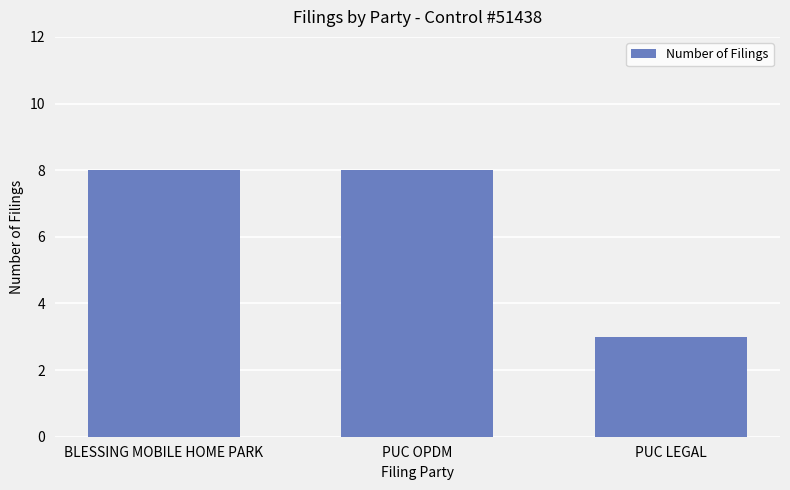

What is the value of the 2nd bar from the left?

8